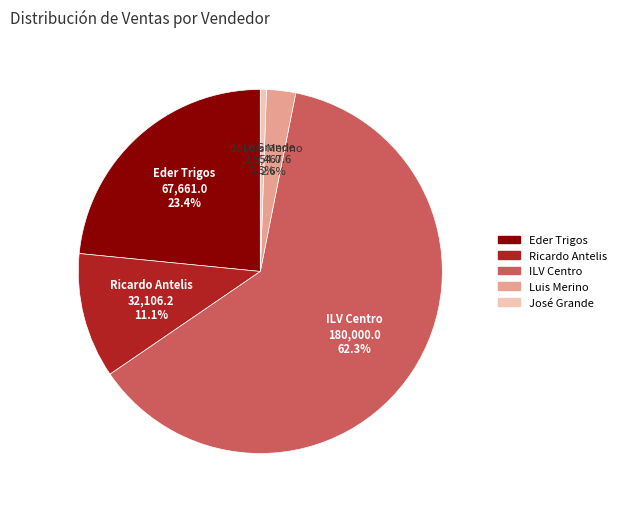

What portion of the pie excludes Eder Trigos?

76.6%